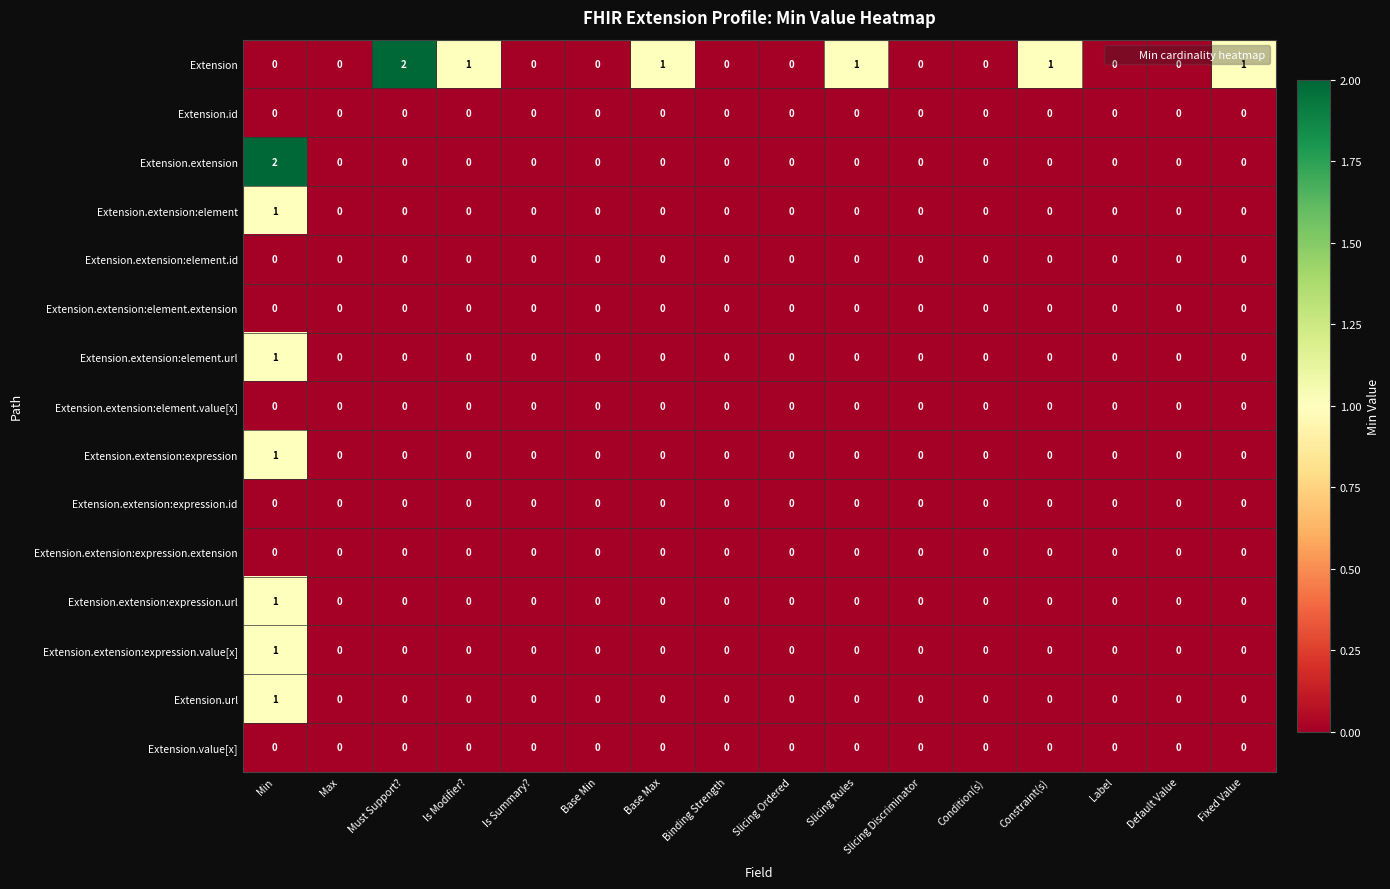

Between Slicing Discriminator and Constraint(s), which series saw the biggest shift?

Extension